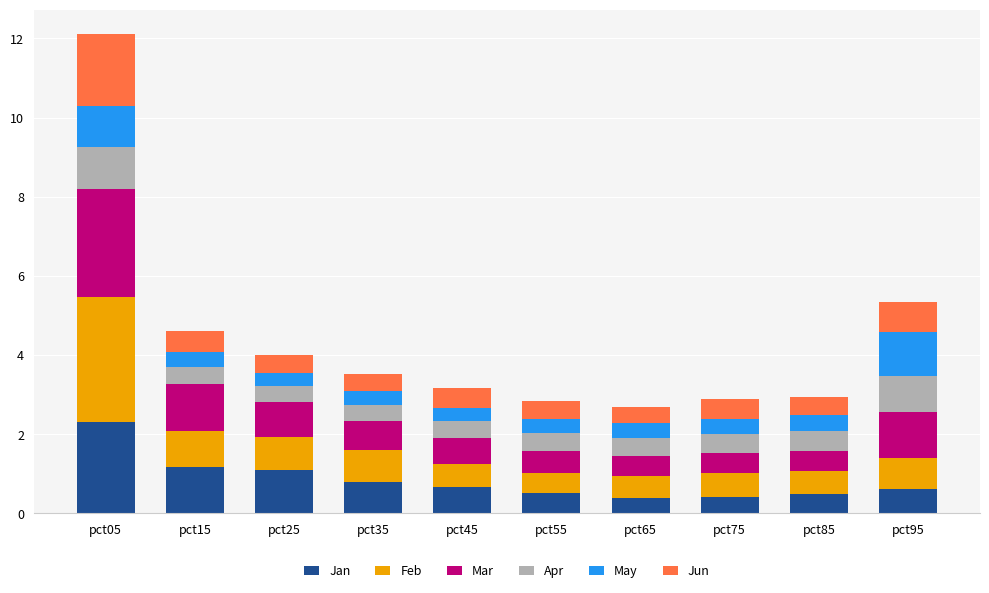

How many bars are there in total?

10